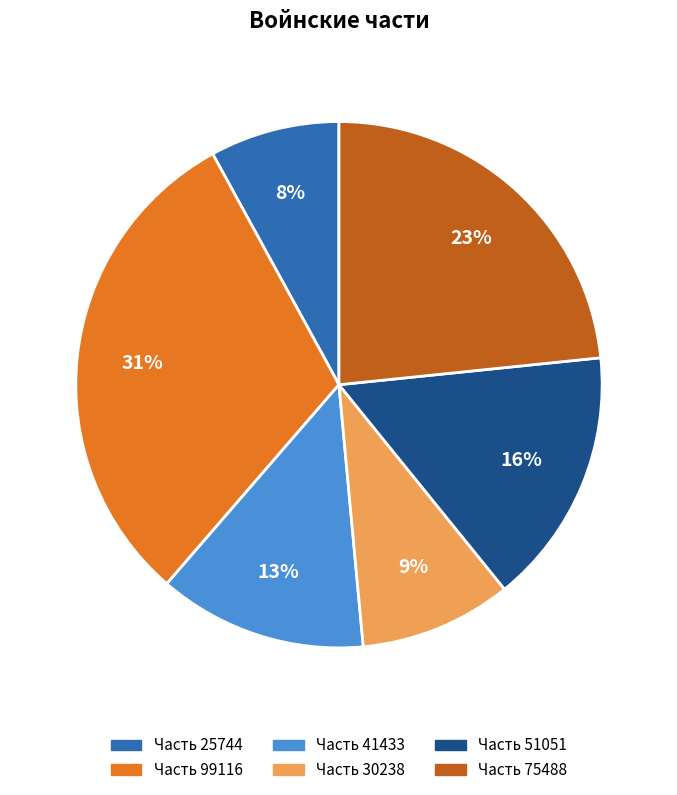

Does any single category account for the majority?

No